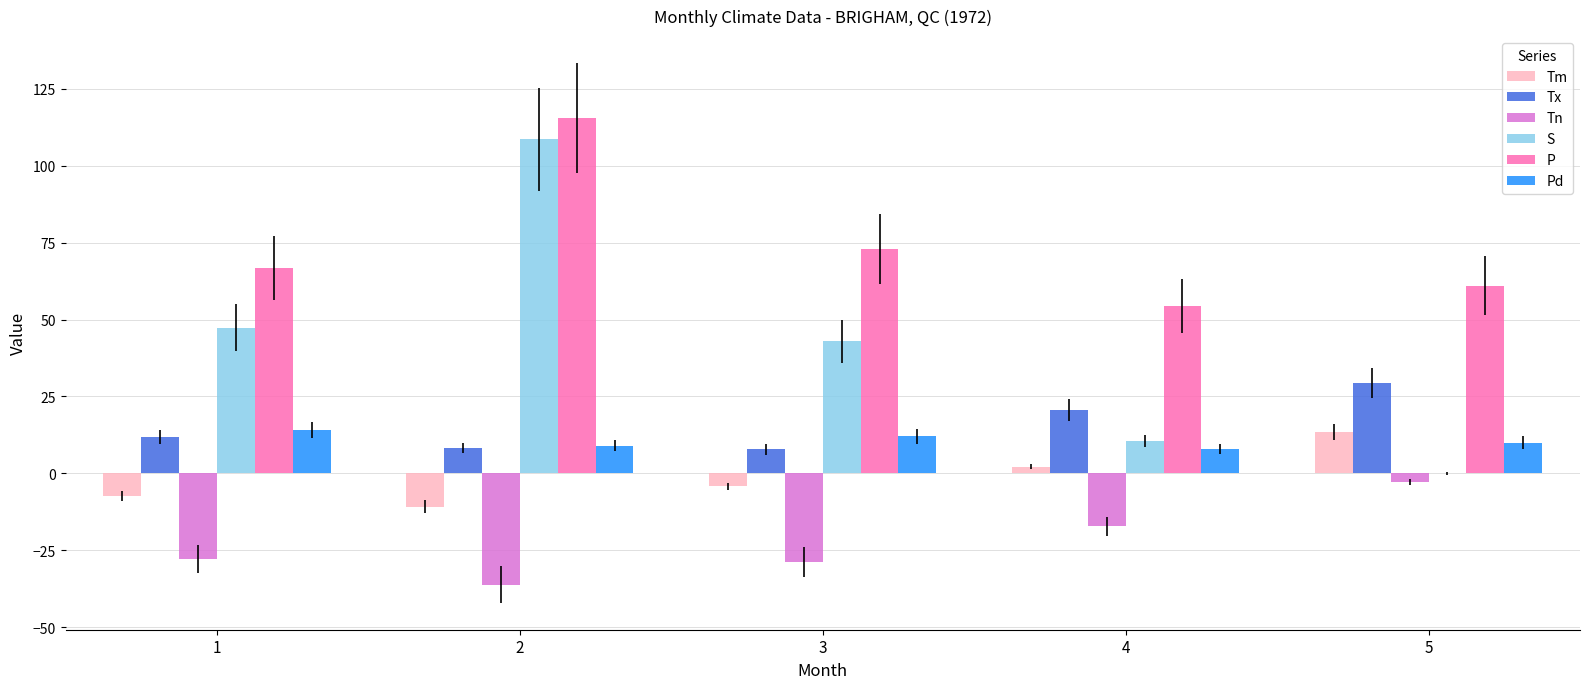

At which category is the sum across all series the highest?

2